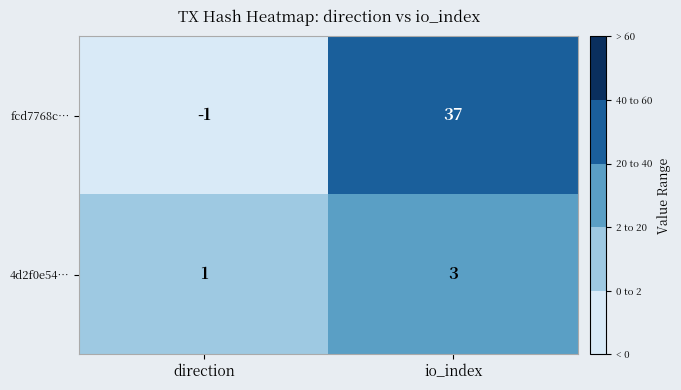

Where is 4d2f0e54… nearest to the value 2?

direction